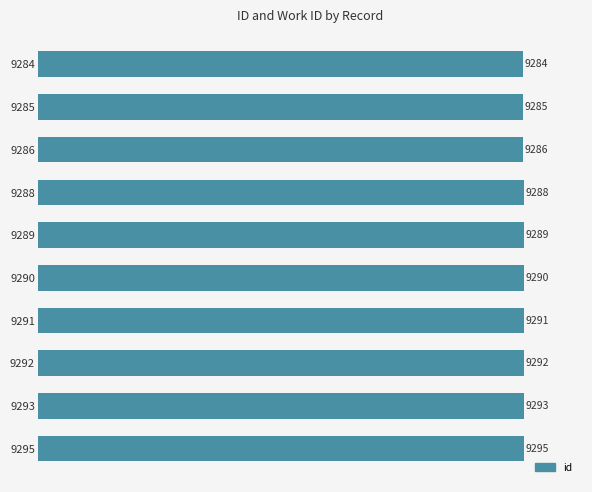

Where is the data nearest to the value 9289?

9289